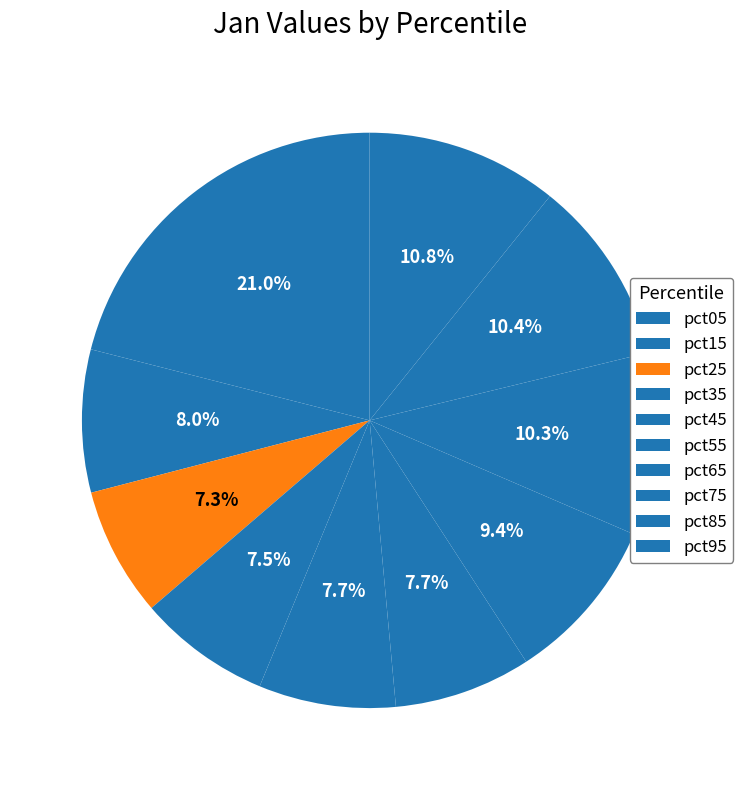

Which has a higher value, pct65 or pct85?

pct85